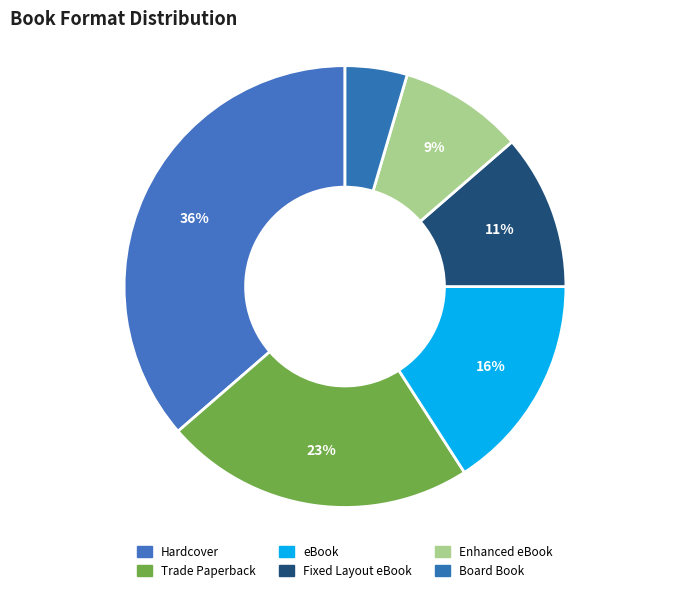

Between Fixed Layout eBook and Hardcover, which is larger?

Hardcover